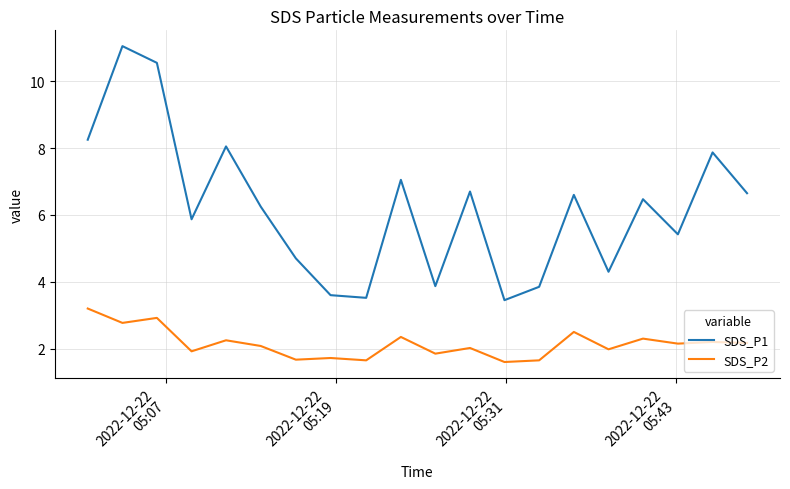

Which series has the largest total across all categories?

SDS_P1